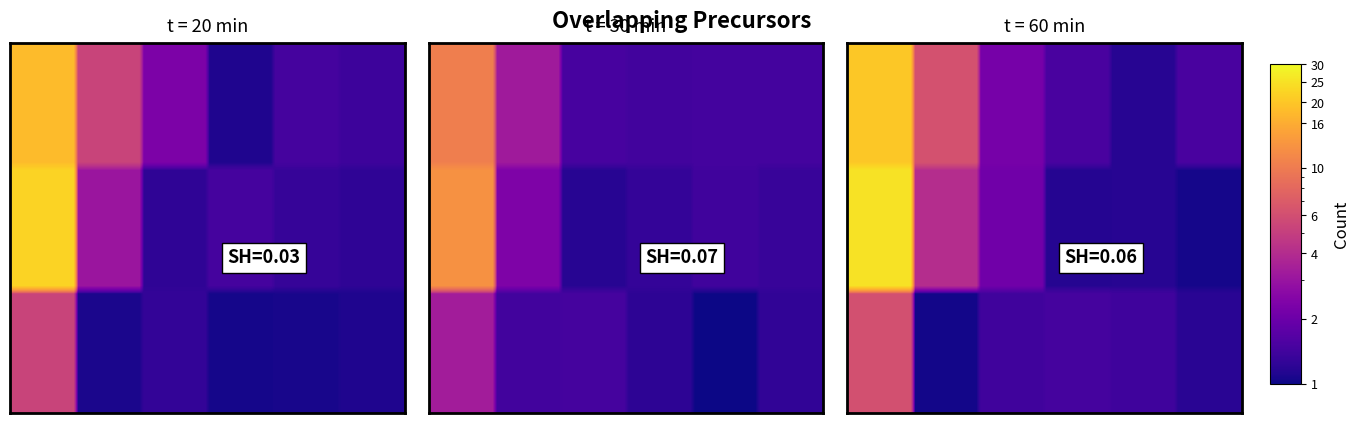

The value of etatAdministratifEtablissement=A at 12 is 2. True or false?

False